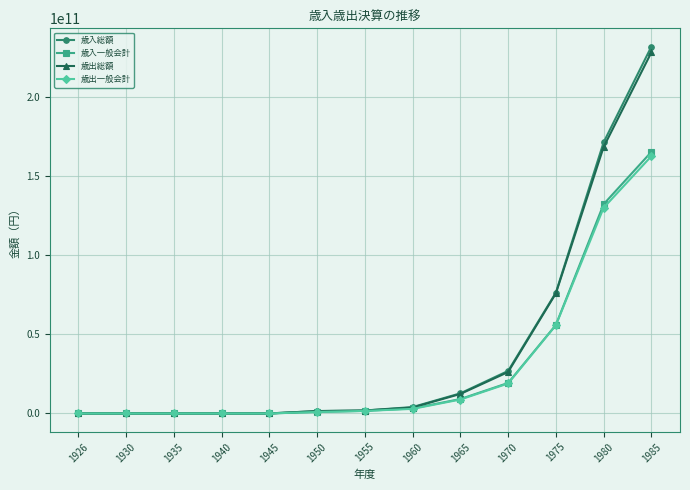

At how many categories does at least one series exceed 60001859174?

3